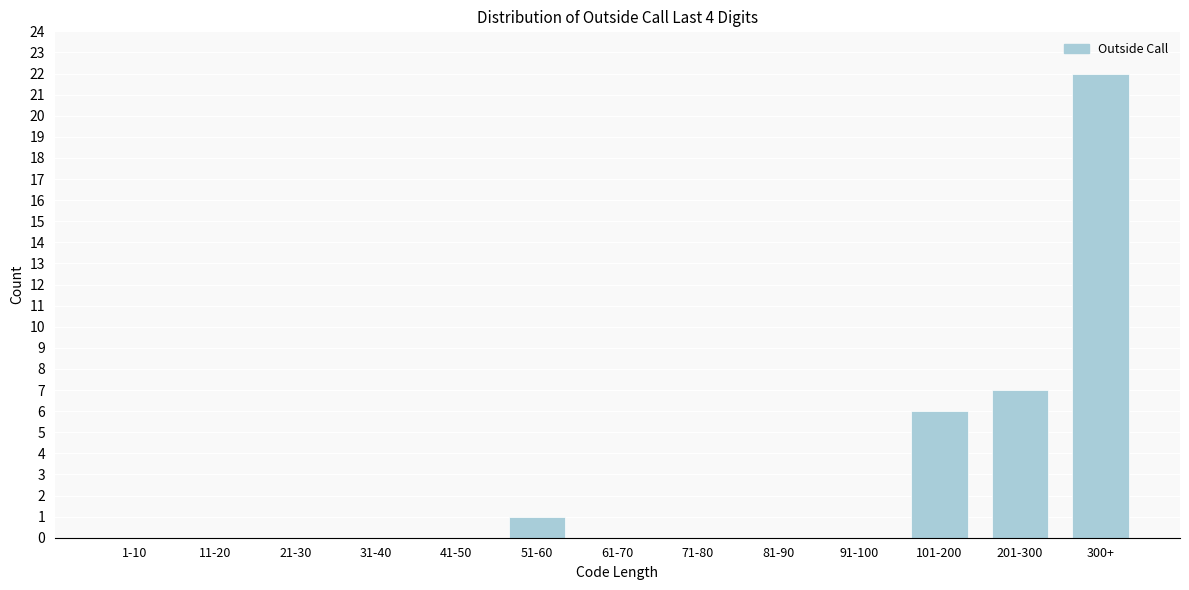

Reading left to right, list all the values displayed in this chart.

1-10=0	11-20=0	21-30=0	31-40=0	41-50=0	51-60=1	61-70=0	71-80=0	81-90=0	91-100=0	101-200=6	201-300=7	300+=22